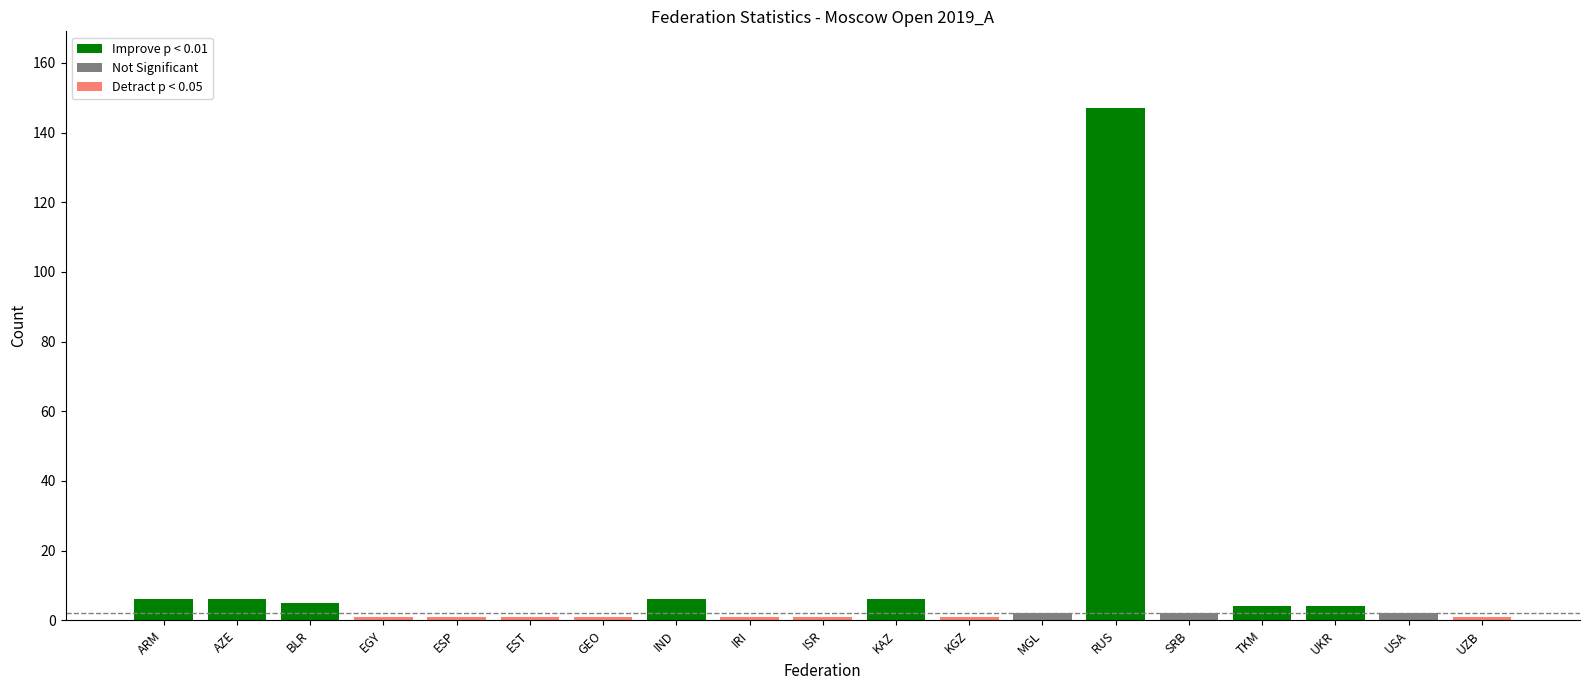

List the labels in order of value, largest first.

RUS, ARM, AZE, IND, KAZ, BLR, TKM, UKR, MGL, SRB, USA, EGY, ESP, EST, GEO, IRI, ISR, KGZ, UZB